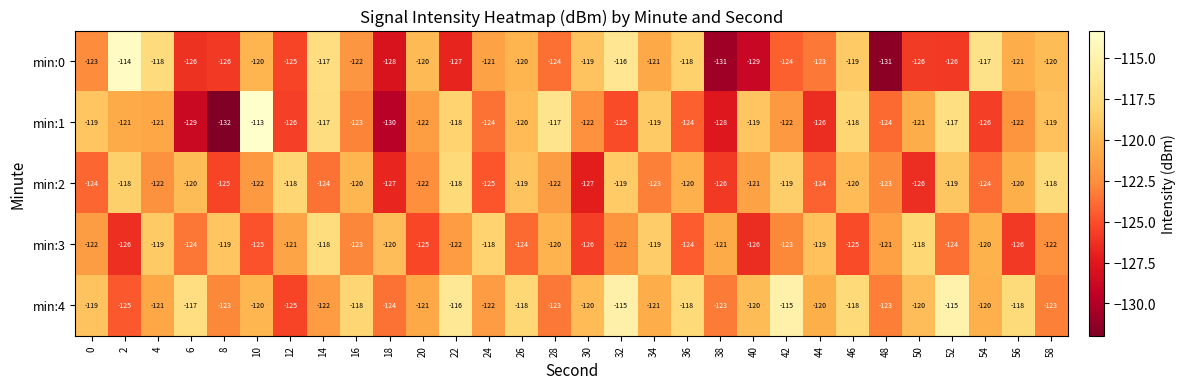

Rank the series at 24 from highest to lowest value.

min:3, min:0, min:4, min:1, min:2